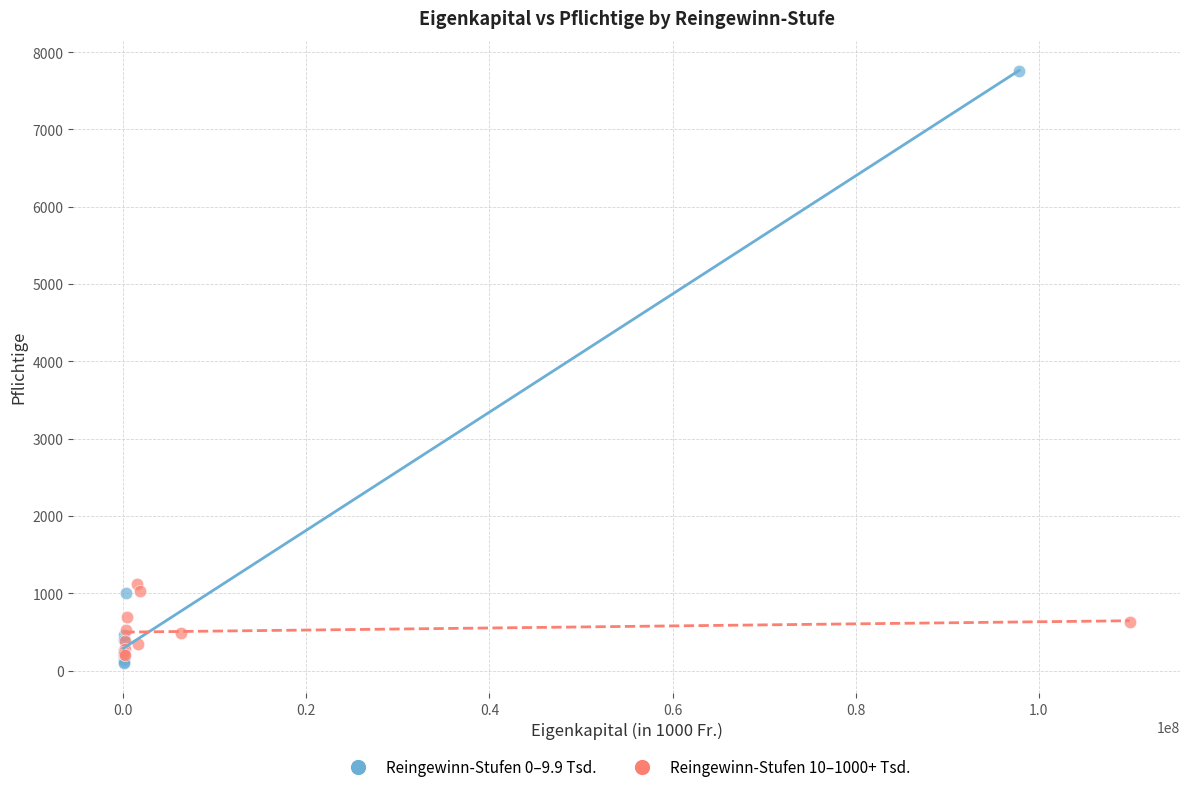

Which series reaches the maximum Y coordinate?

Reingewinn-Stufen 0–9.9 Tsd.